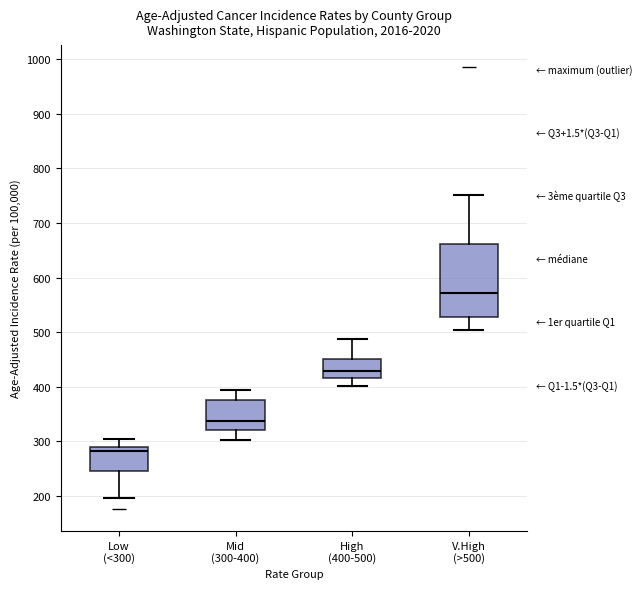

Which box is the tallest, from its lower edge to its upper edge?

V.High (>500)